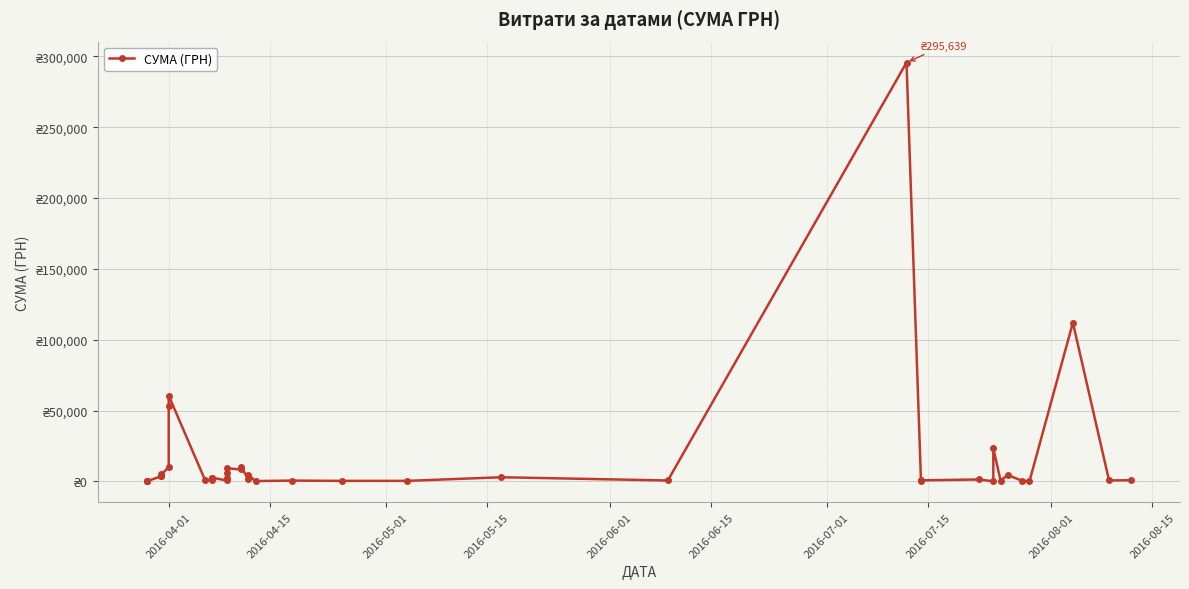

Does the chart display data point markers on the line(s)?

Yes